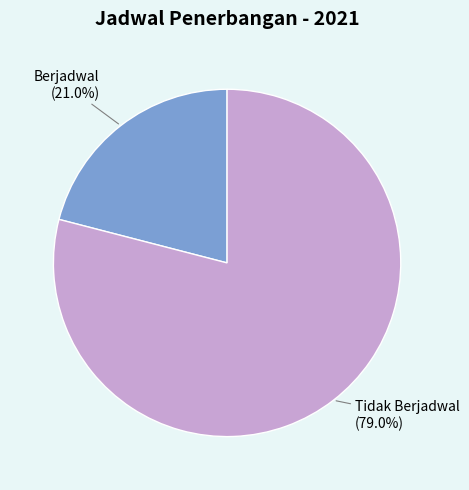

Is it true that Tidak Berjadwal is 91% of the pie?

False